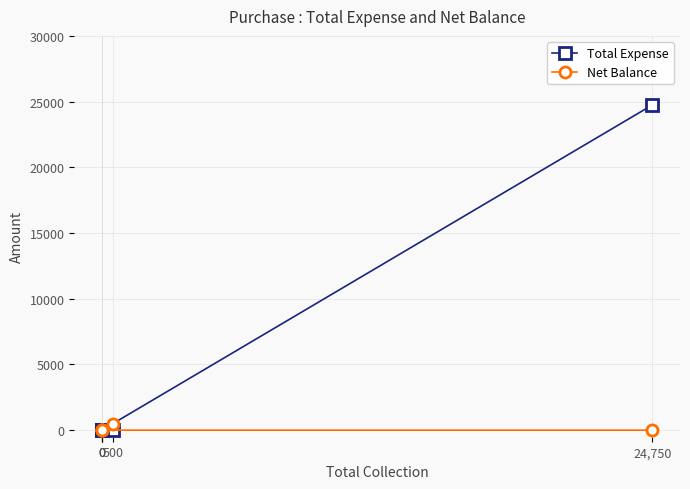

The Net Balance series shows 200 at 500. True or false?

False